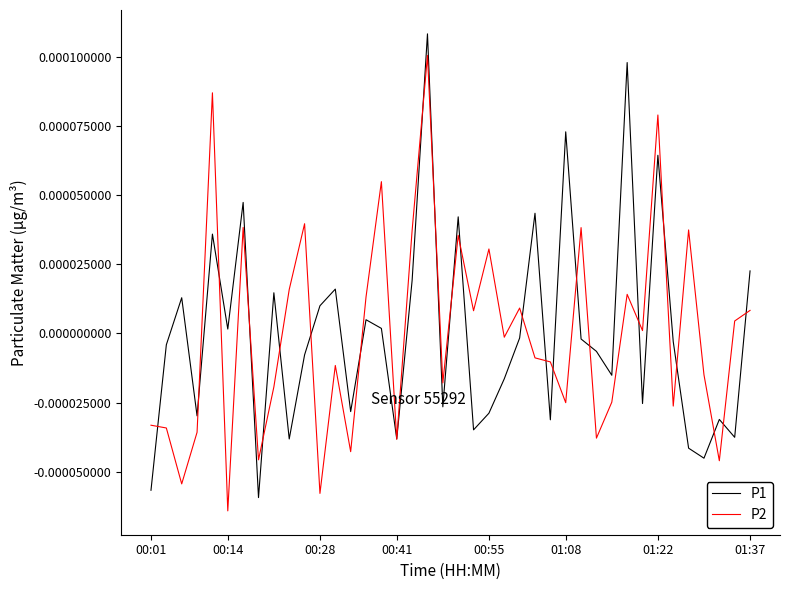

What are all the series names shown in the legend?

P1, P2